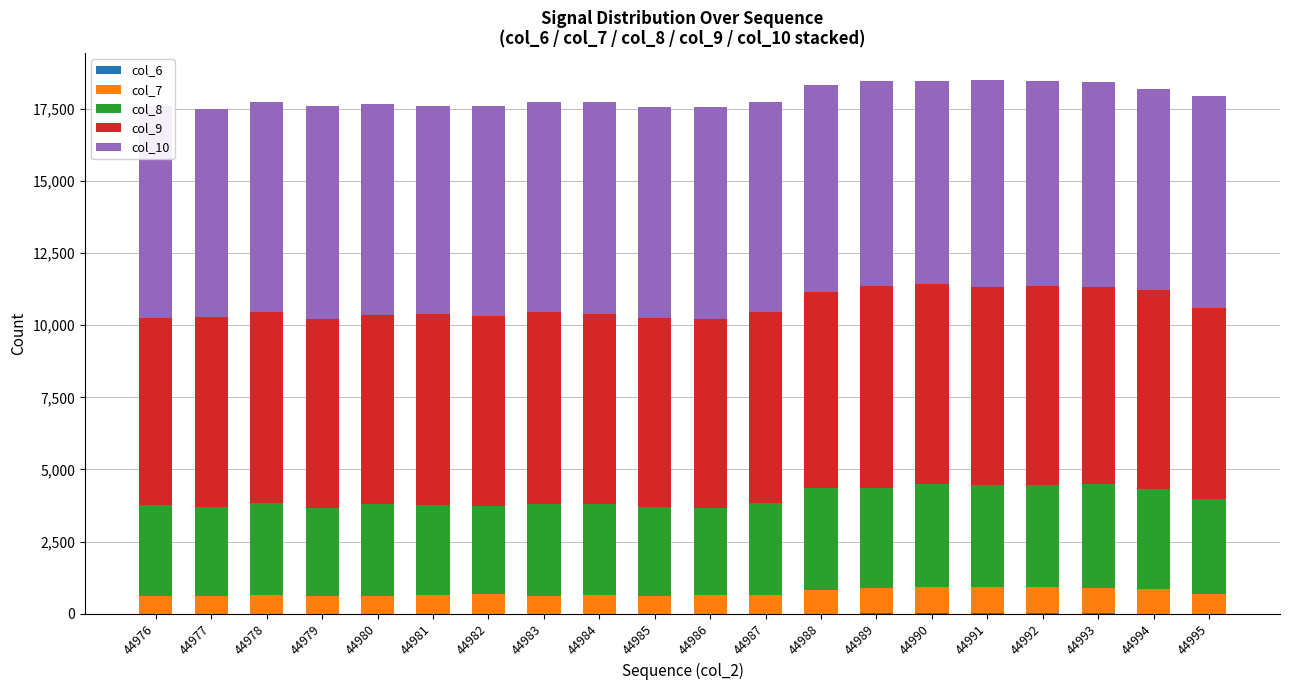

Is it true that col_10 equals 3599 at 44979?

False